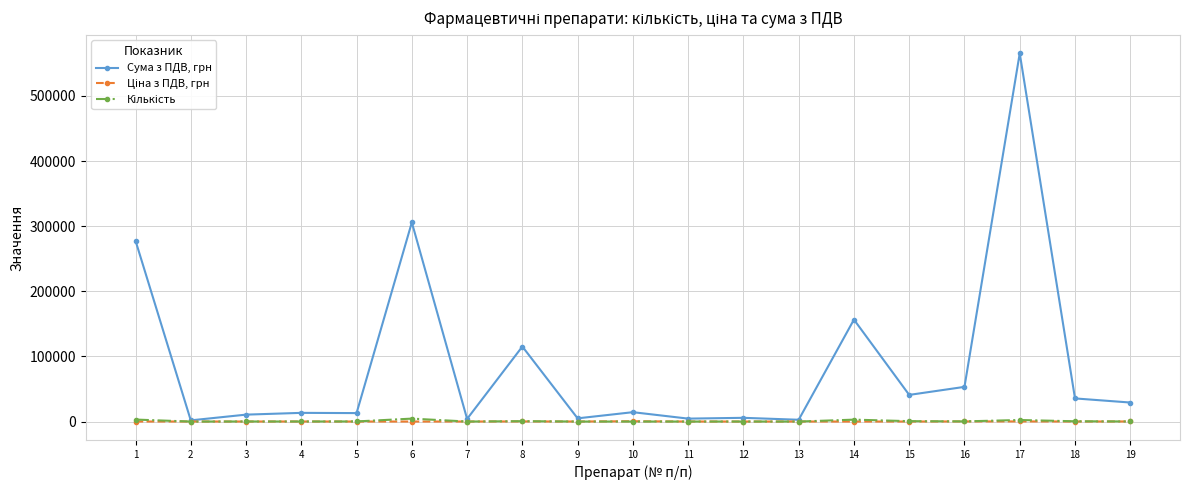

True or false: Сума з ПДВ, грн has more than 0 interior local peaks.

True